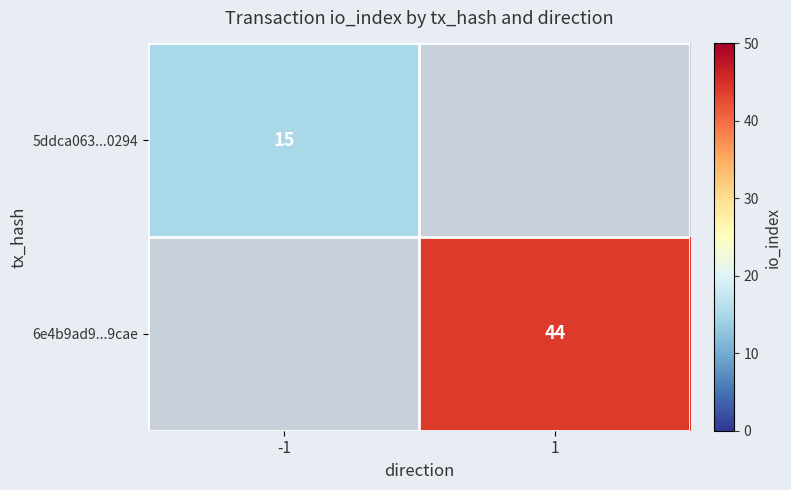

The value of 5ddca063...0294 at -1 is 4. True or false?

False